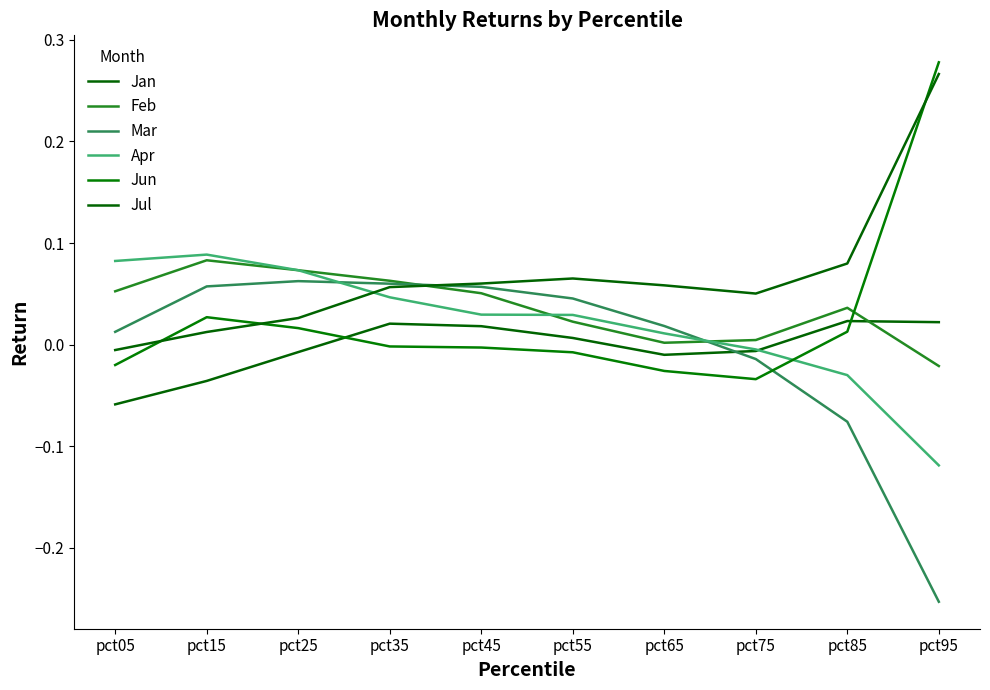

Is this an area chart (filled region under the line)?

No